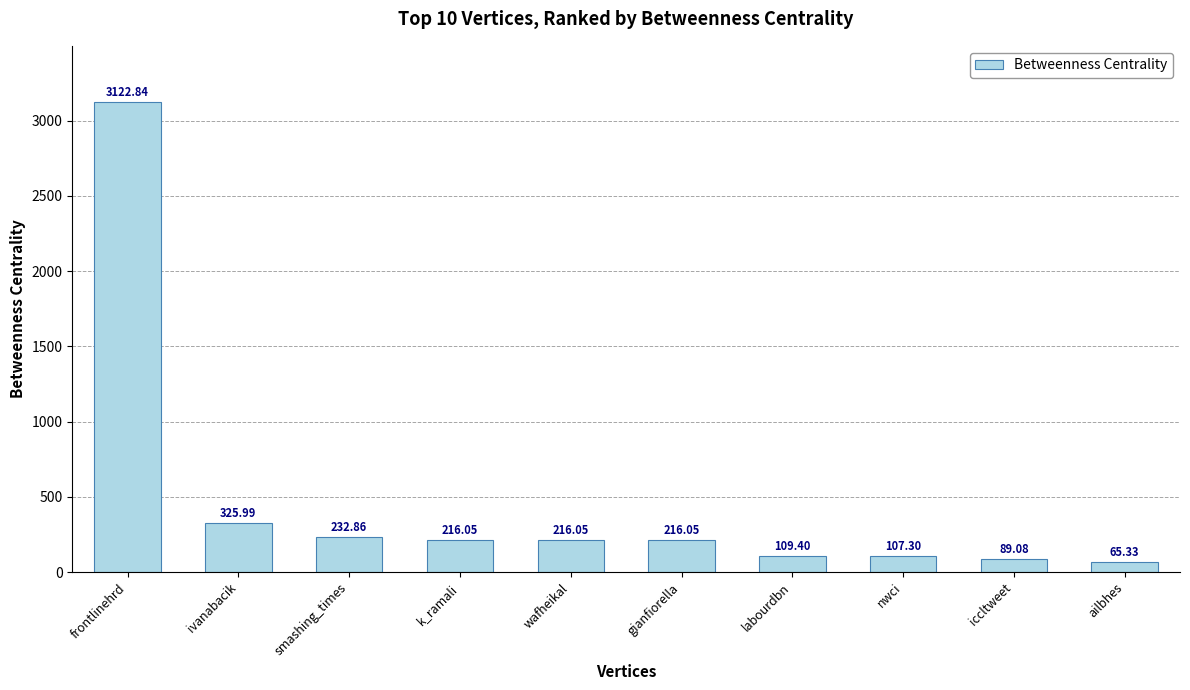

At which label is the value closest to 1594?

ivanabacik